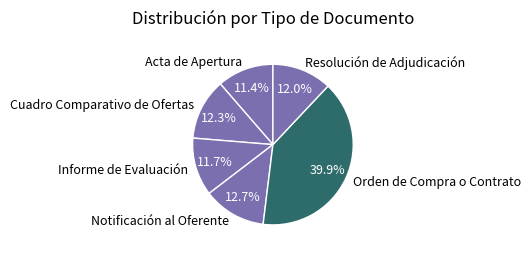

What percentage is NOT represented by Cuadro Comparativo de Ofertas?

87.7%